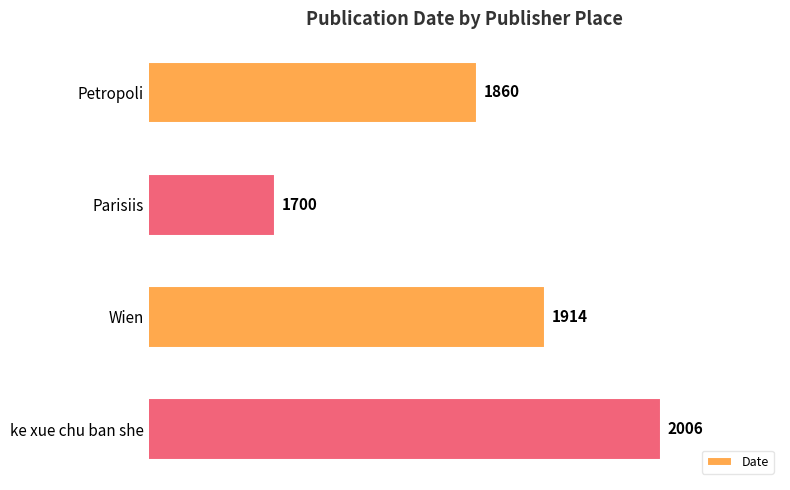

Where is the data nearest to the value 1853?

Petropoli